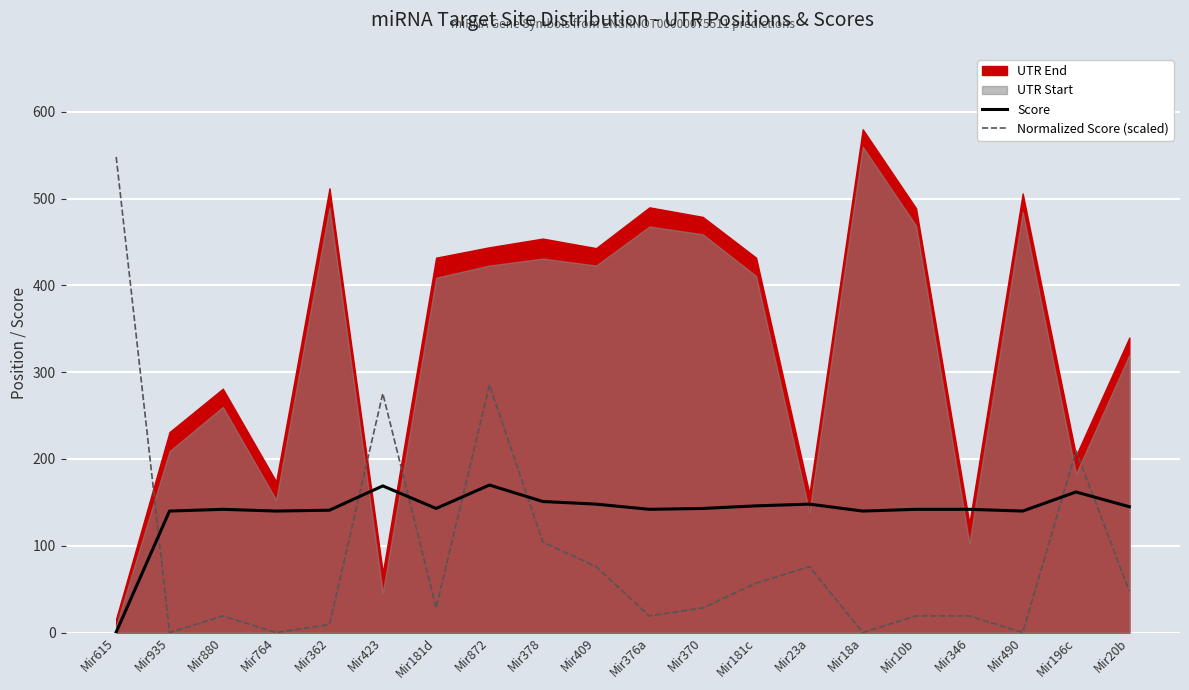

Where does the Normalized Score (scaled) series first go above 28?

Mir615